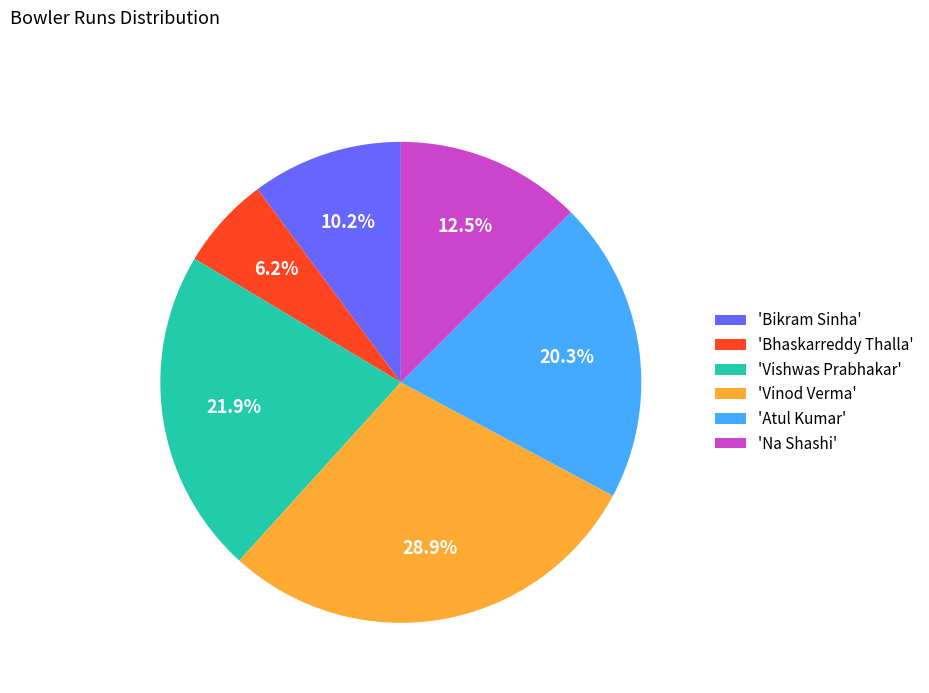

To the nearest percent, what is the average slice percentage?

17%